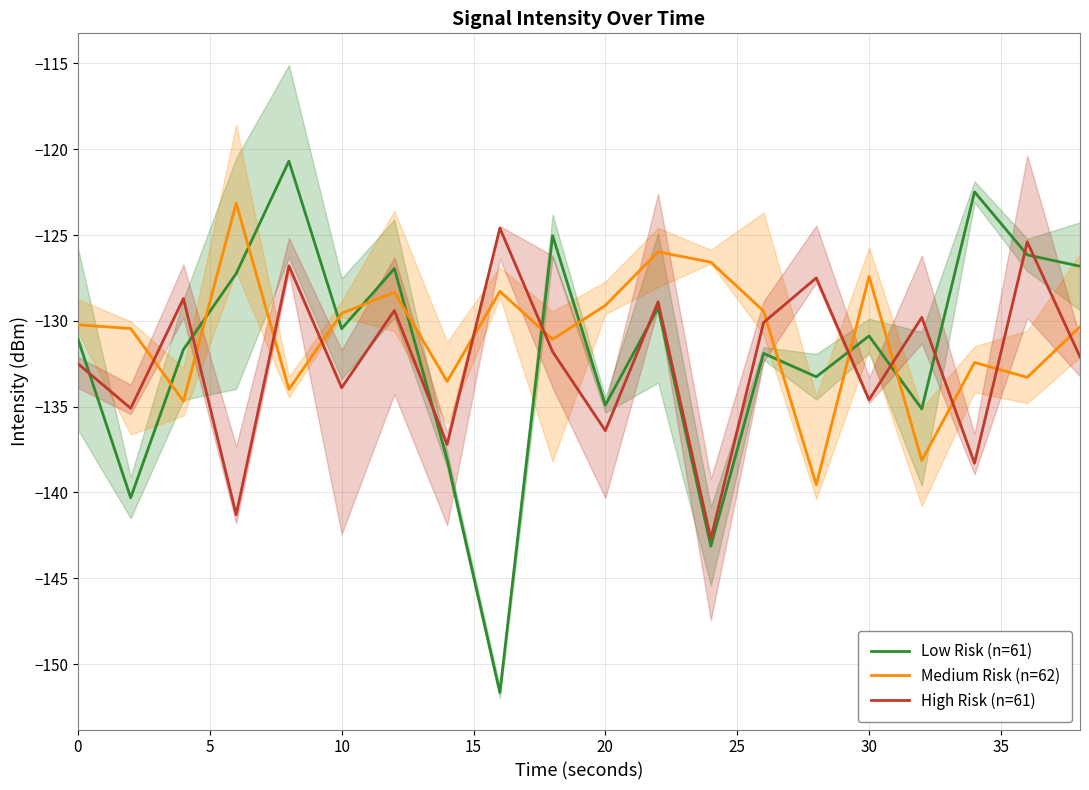

What is the value of the Low Risk (n=61) point at the 15th from the left?

-133.3